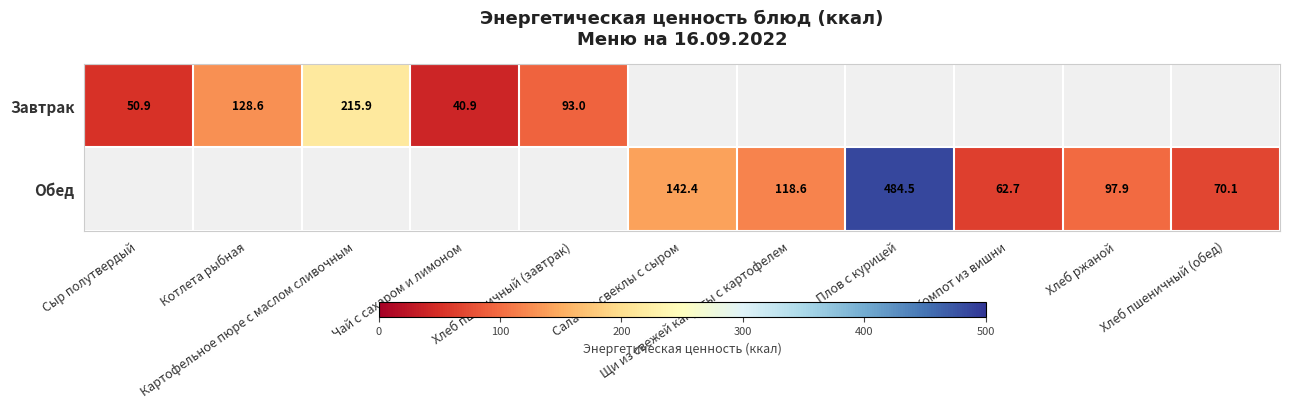

What is the minimum value shown in the chart?

40.9